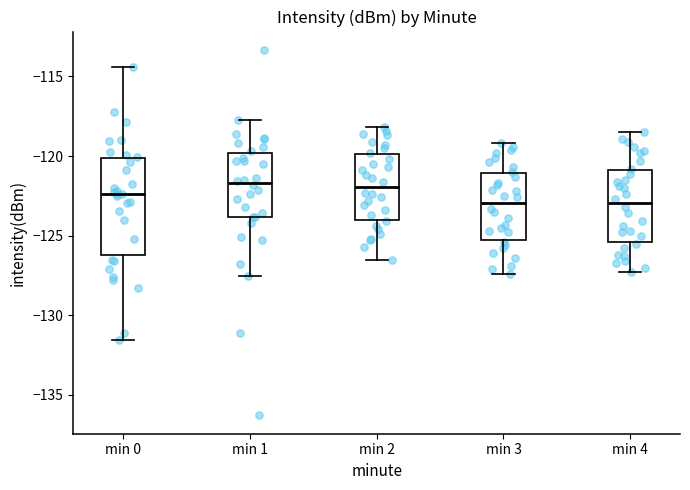

Reading left to right, read every box against the y-axis: the position of its median line, the range the box covers, and the ends of its whiskers. The values are not printed on the chart, so give them approximately, as read against the axis.

min 0: median -122.5, box -126.0 to -120.0, whiskers -131.5 to -114.5
min 1: median -121.5, box -124.0 to -120.0, whiskers -127.5 to -117.5
min 2: median -122.0, box -124.0 to -120.0, whiskers -126.5 to -118.0
min 3: median -123.0, box -125.0 to -121.0, whiskers -127.5 to -119.0
min 4: median -123.0, box -125.5 to -121.0, whiskers -127.5 to -118.5